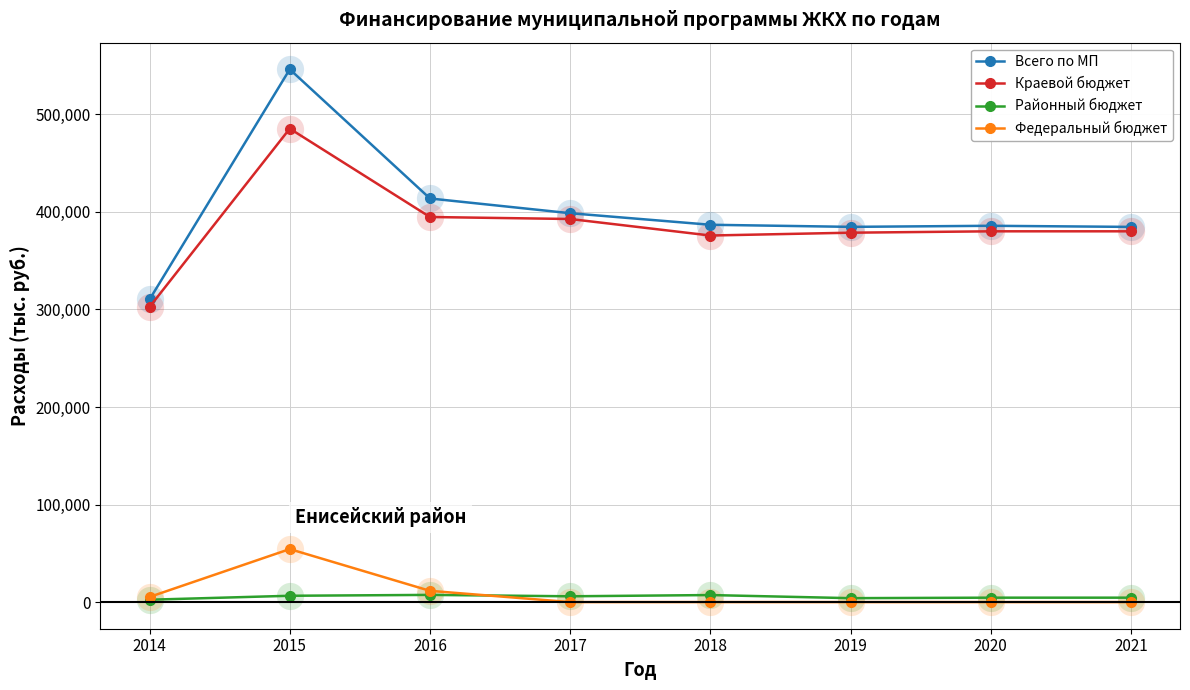

At which category is the sum across all series the highest?

2015